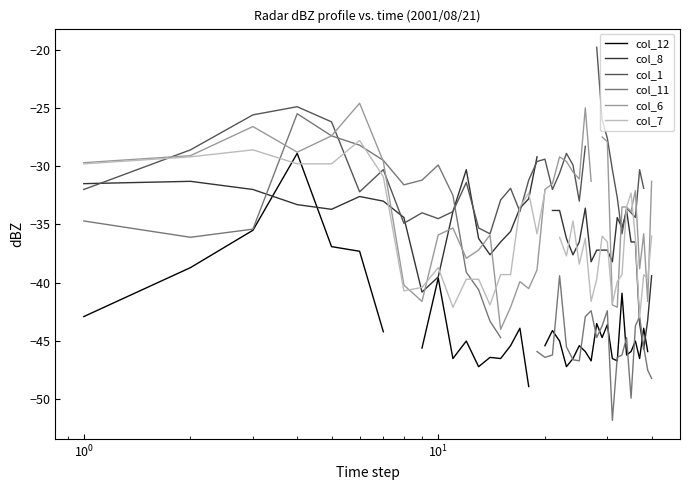

Is the value of col_6 at 10 greater than the value of col_11 at 33?

Yes